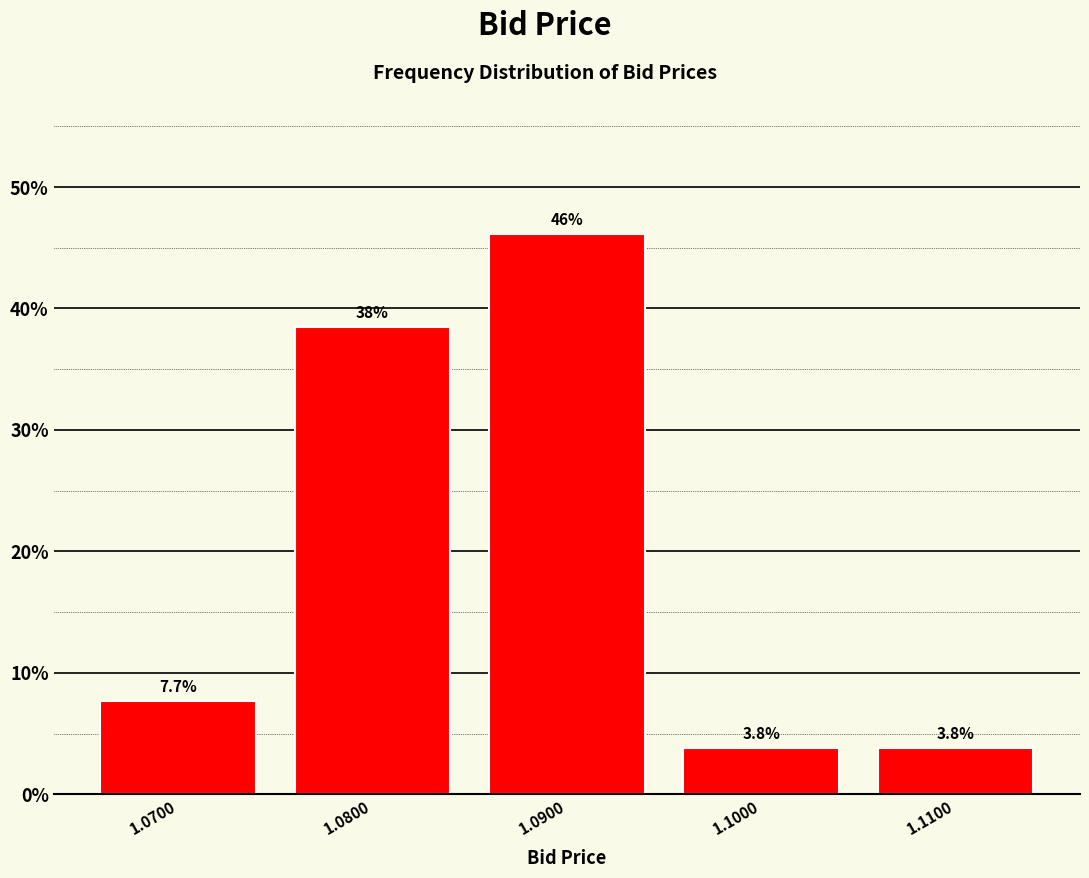

Reading left to right, what are all the values shown in this chart?

7.7	38.5	46.2	3.8	3.8